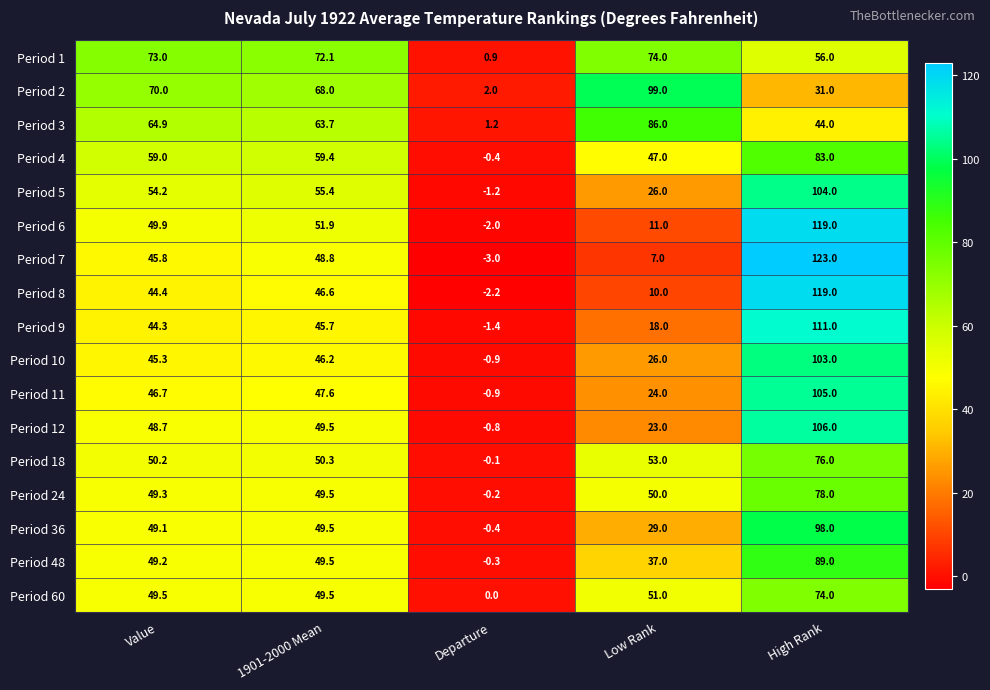

Which series has the largest range (max minus min)?

Period 7